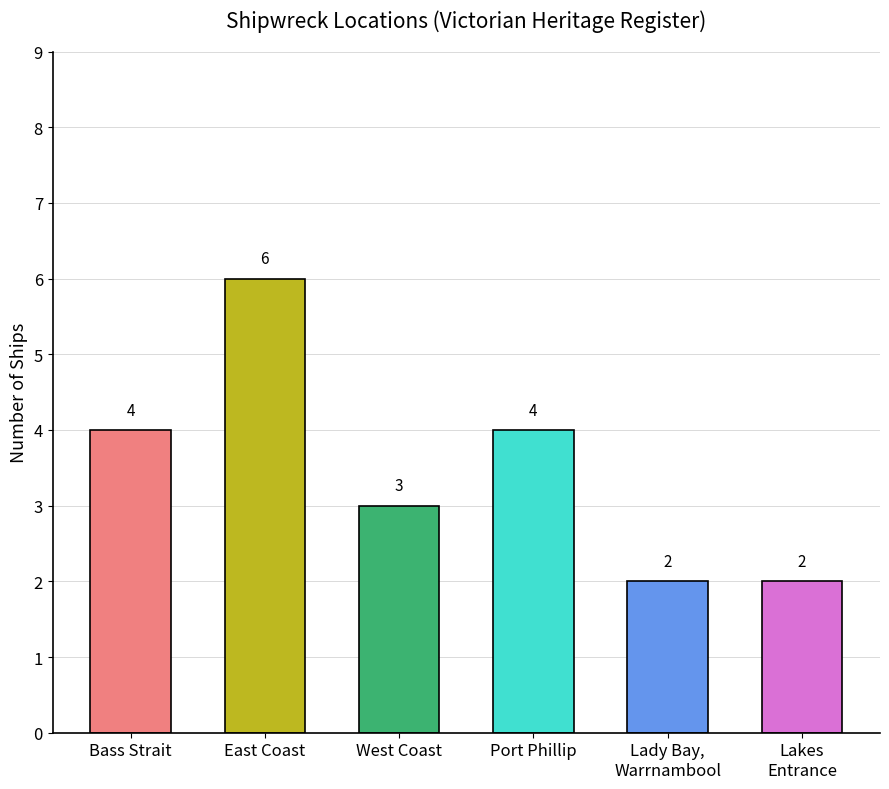

What is the approximate value at West Coast?

3